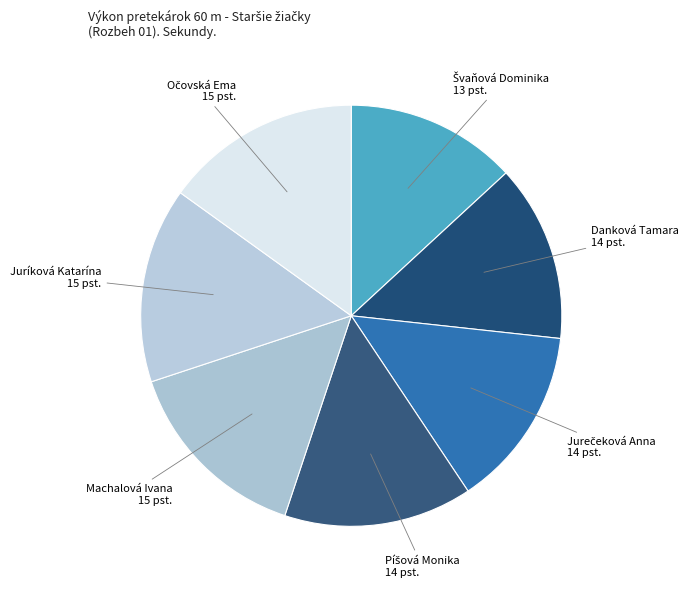

Which category has the biggest portion of the pie?

Očovská Ema